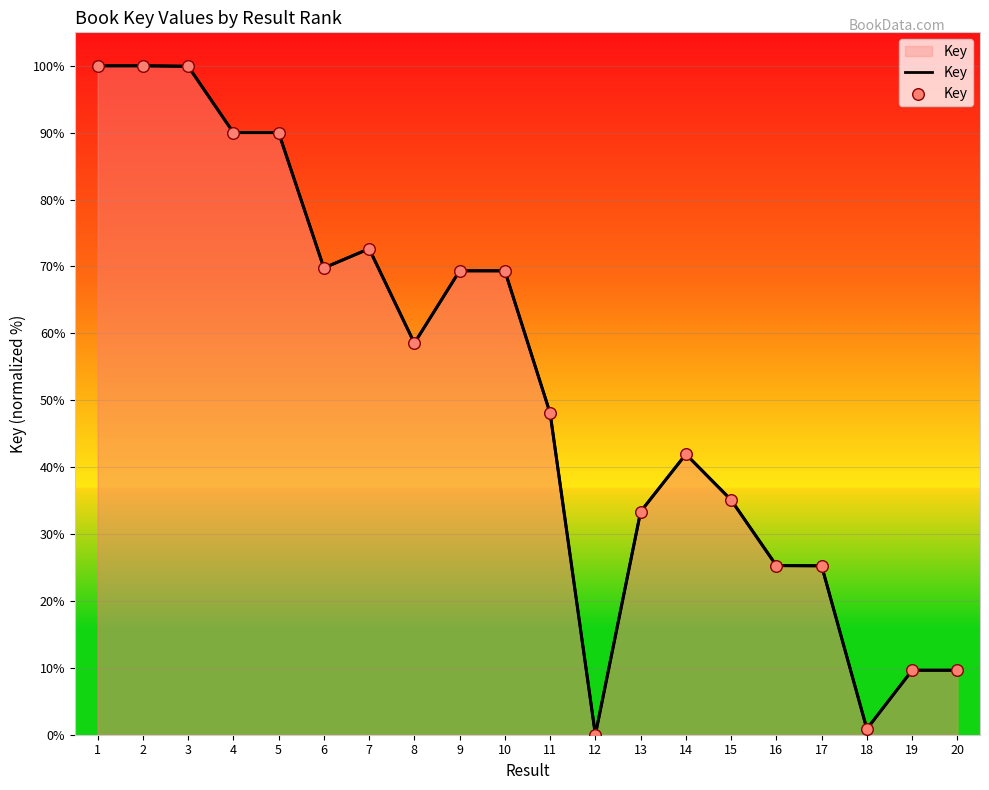

Which has a higher value, 4 or 20?

4